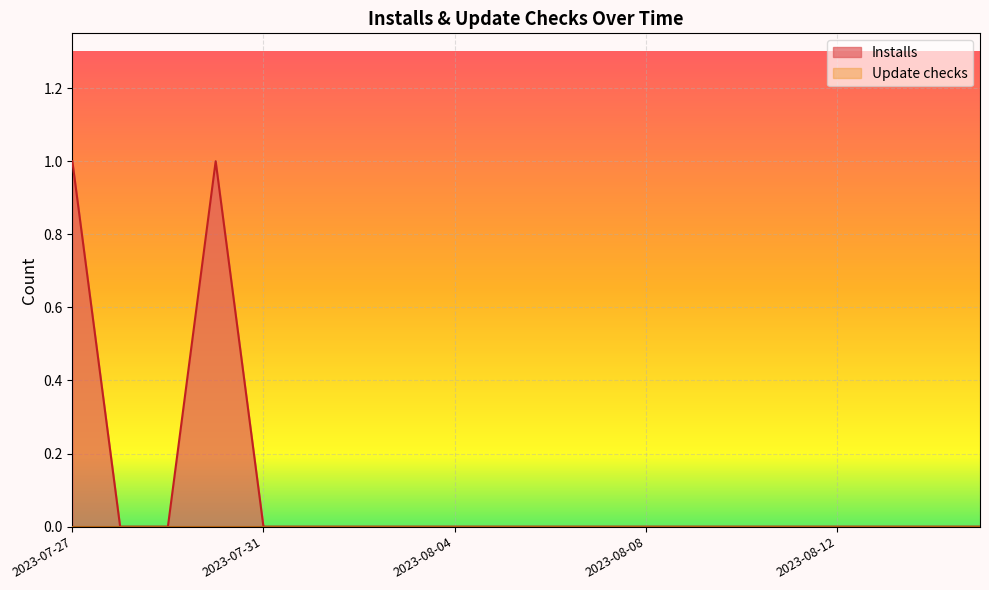

What is the label of the 14th point from the right?

2023-08-02